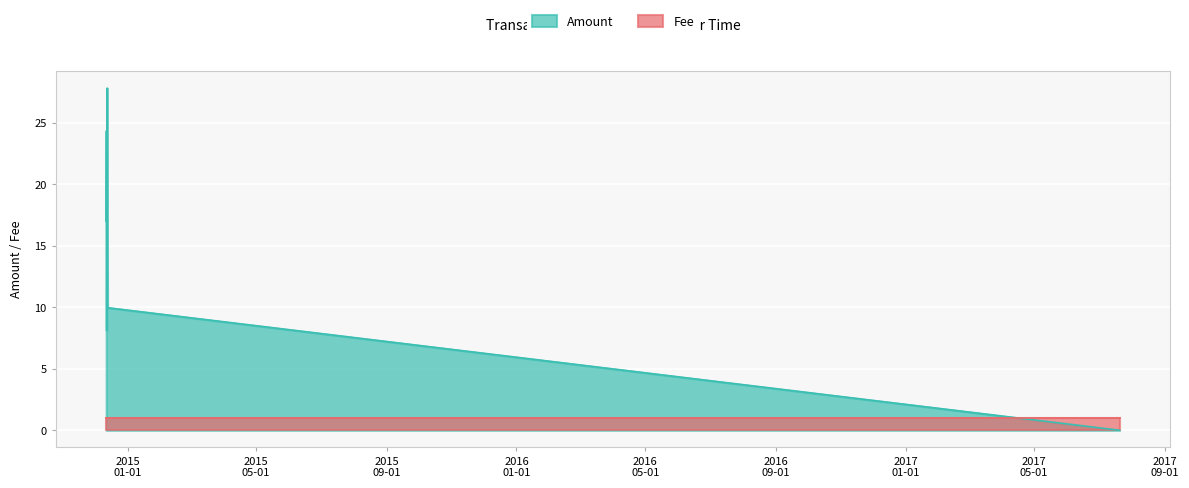

List the labels in order of value, largest first.

2014-12-12 13:35:09, 2014-12-11 21:35:57, 2014-12-11 15:45:57, 2014-12-12 23:12:50, 2014-12-12 02:09:40, 2017-07-20 11:32:09